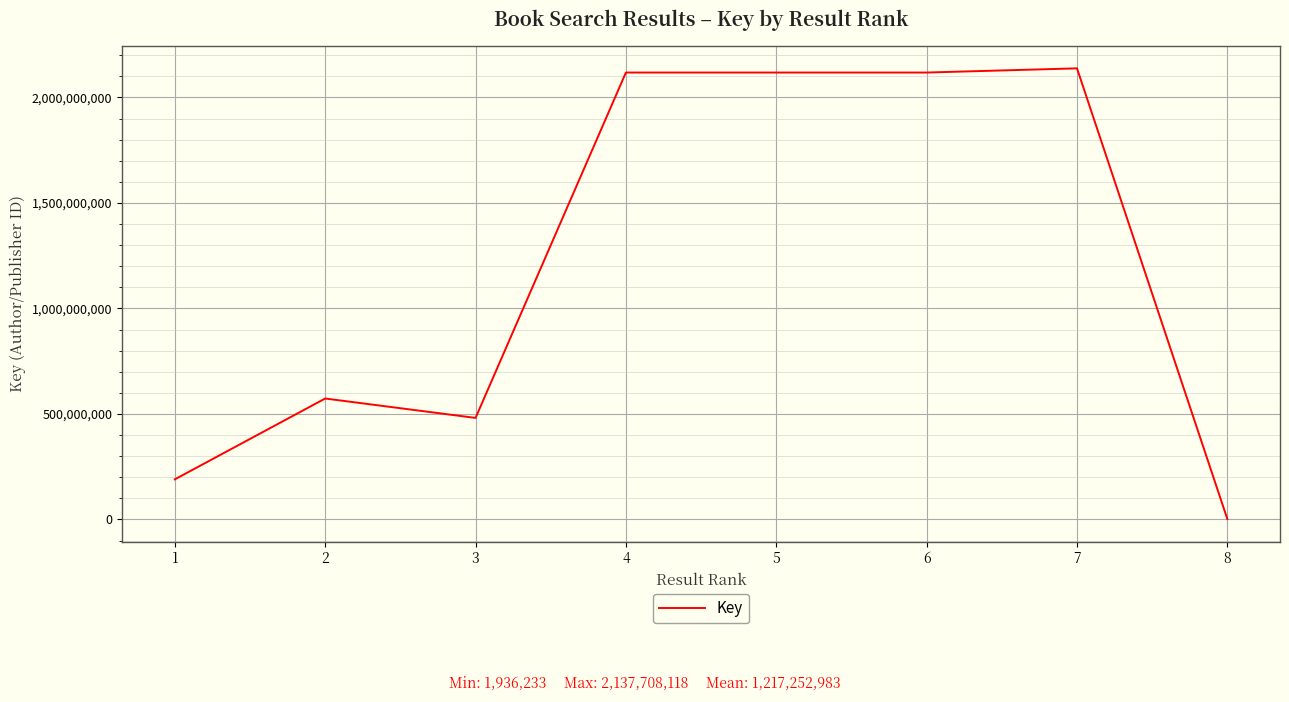

Is it true that the value at 5 is 745687545?

False